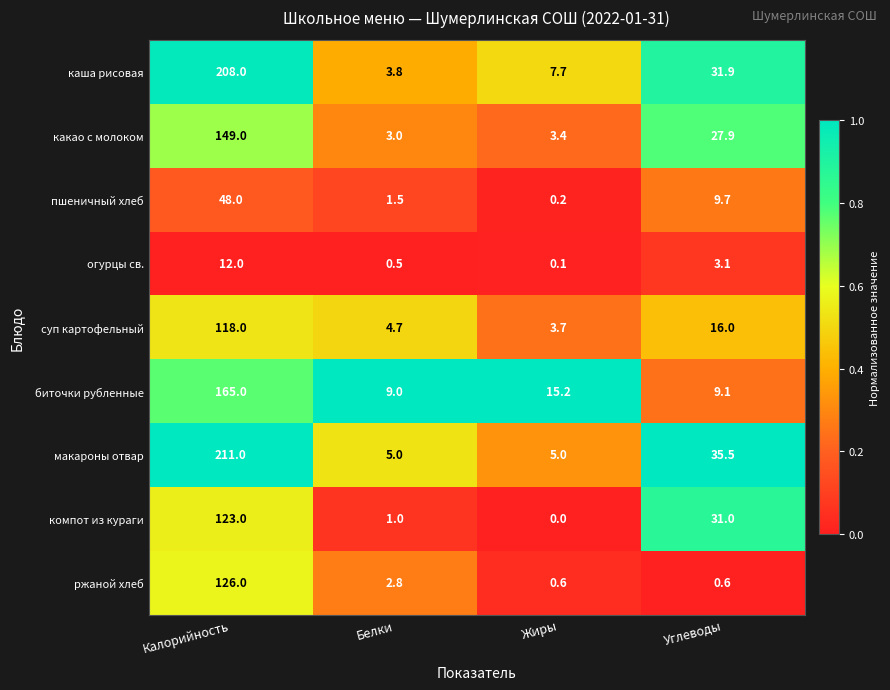

At which label does каша рисовая first exceed 31?

Калорийность